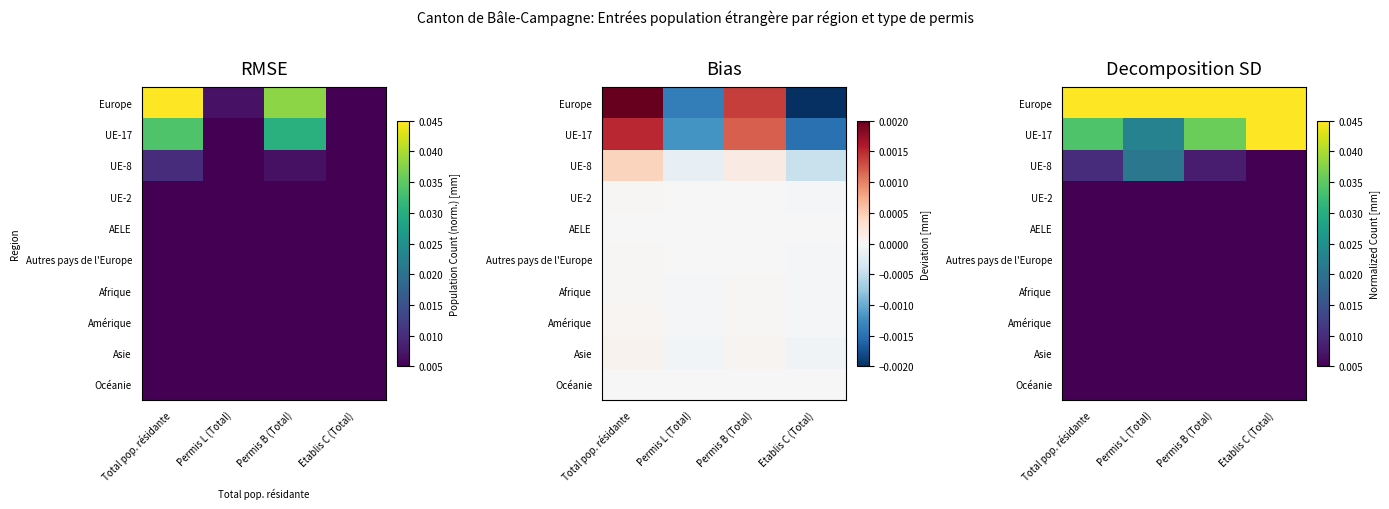

Between Permis B (Total) and Total pop. résidante, which is larger?

Total pop. résidante